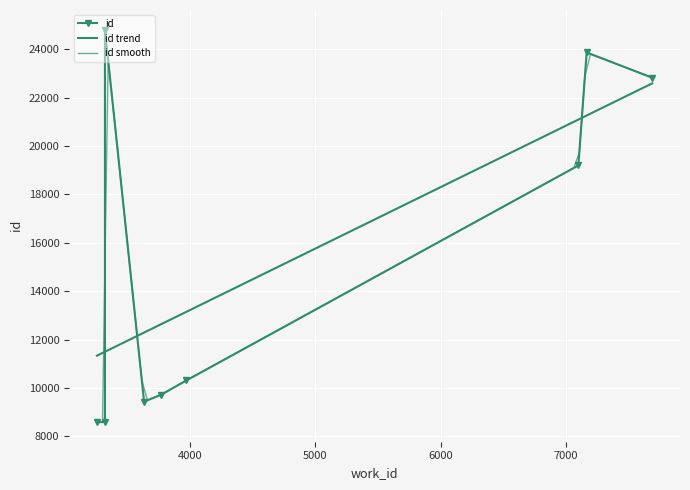

What is the change in value from 3771 to 7686?

+13098